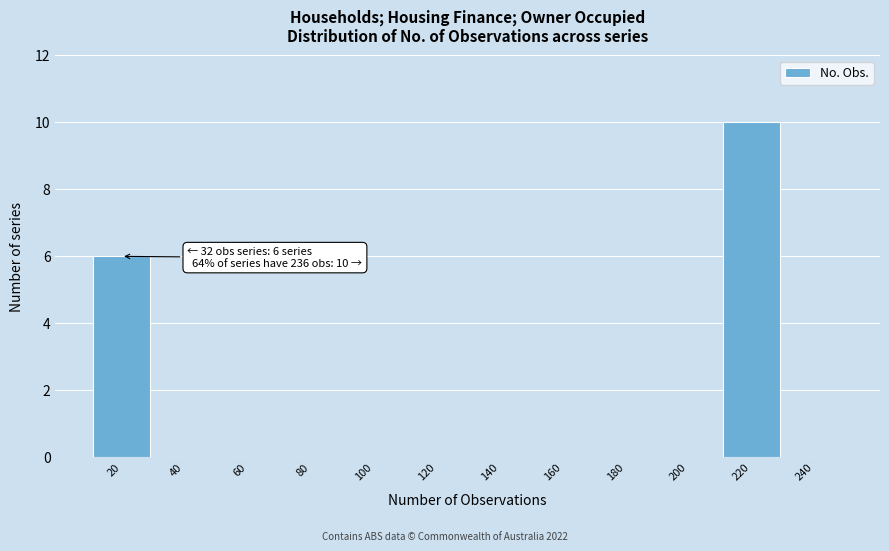

Reading right to left, transcribe all the data shown in this chart.

240=0	220=10	200=0	180=0	160=0	140=0	120=0	100=0	80=0	60=0	40=0	20=6